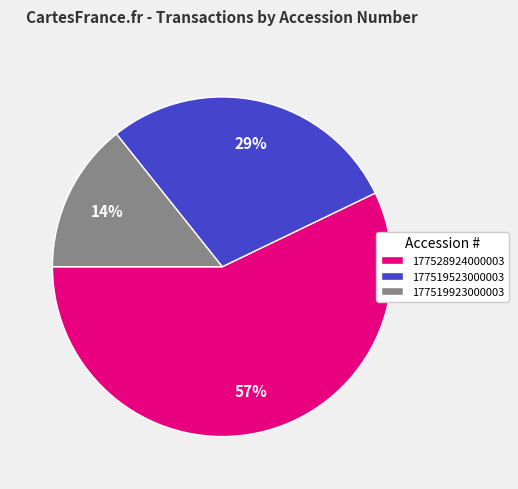

Is it true that 177519923000003 is 2% of the pie?

False